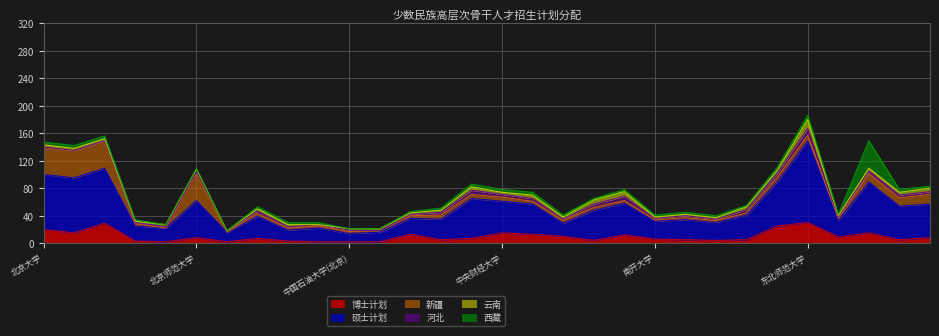

True or false: 西藏 has a value of 5 at 北京交通大学.

False